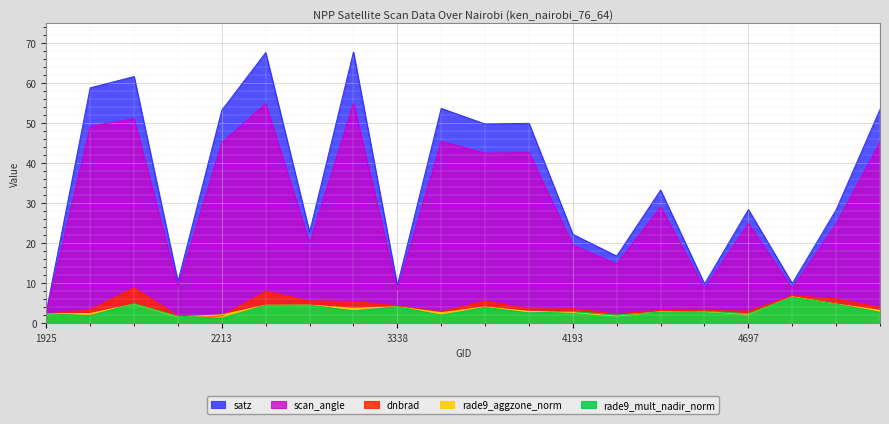

What are all the series names shown in the legend?

dnbrad, satz, scan_angle, rade9_aggzone_norm, rade9_mult_nadir_norm